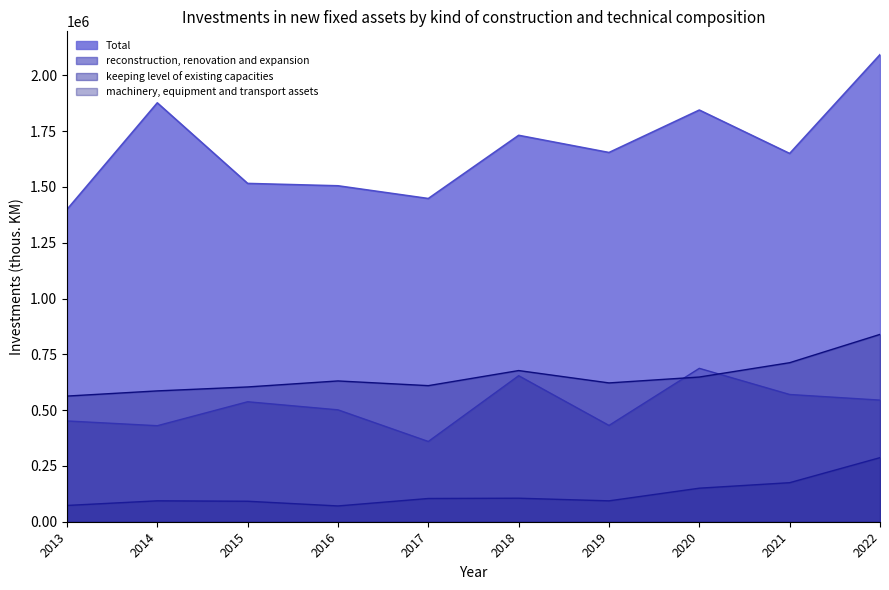

Is it true that keeping level of existing capacities equals 174940 at 2021?

True